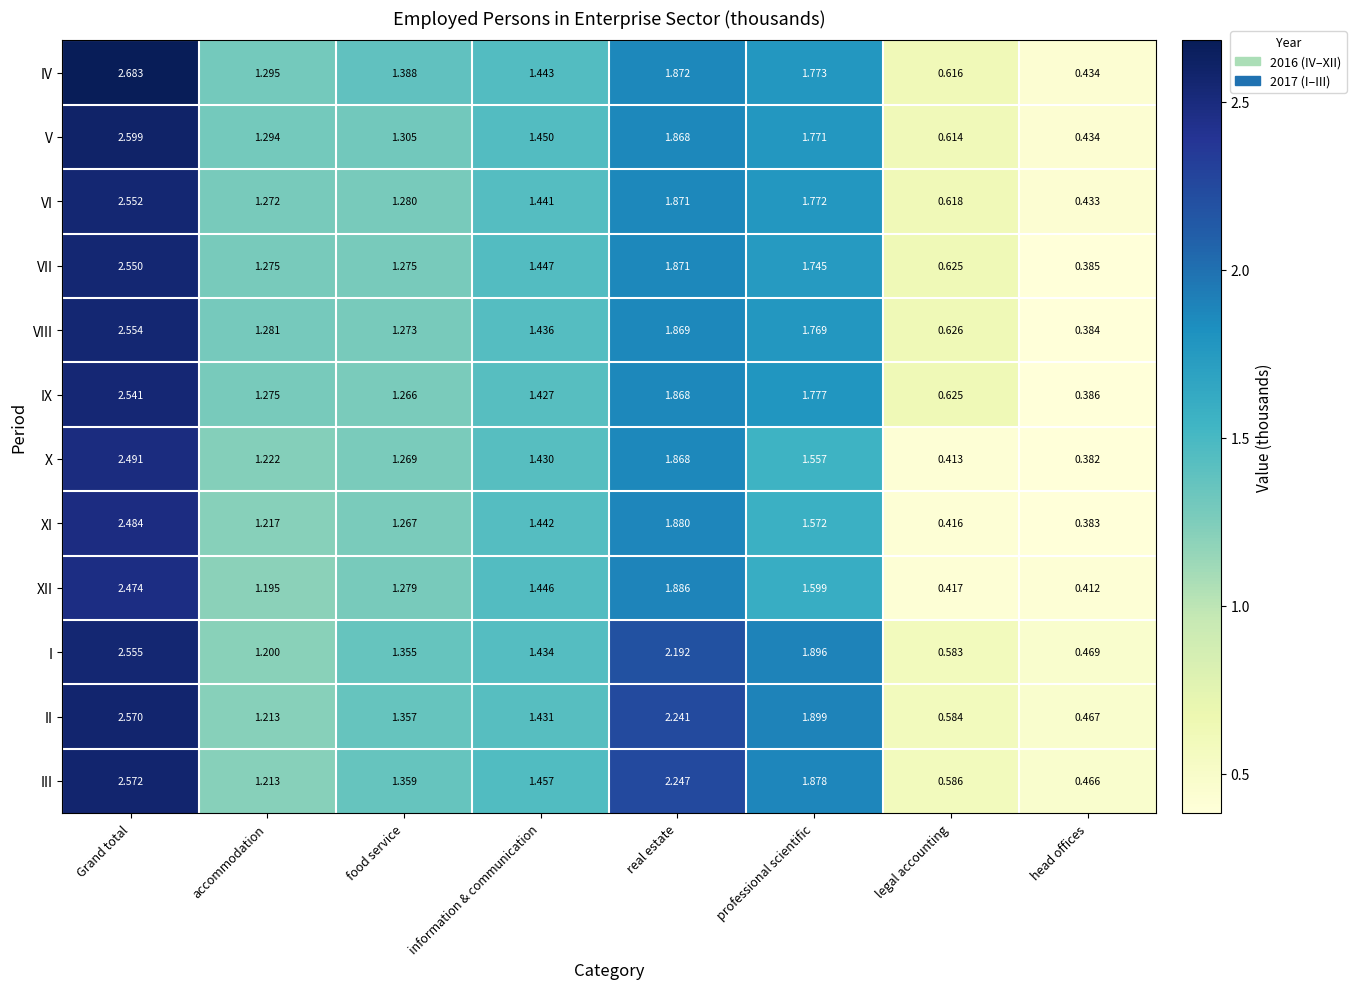

Which series changed the most between real estate and head offices?

III